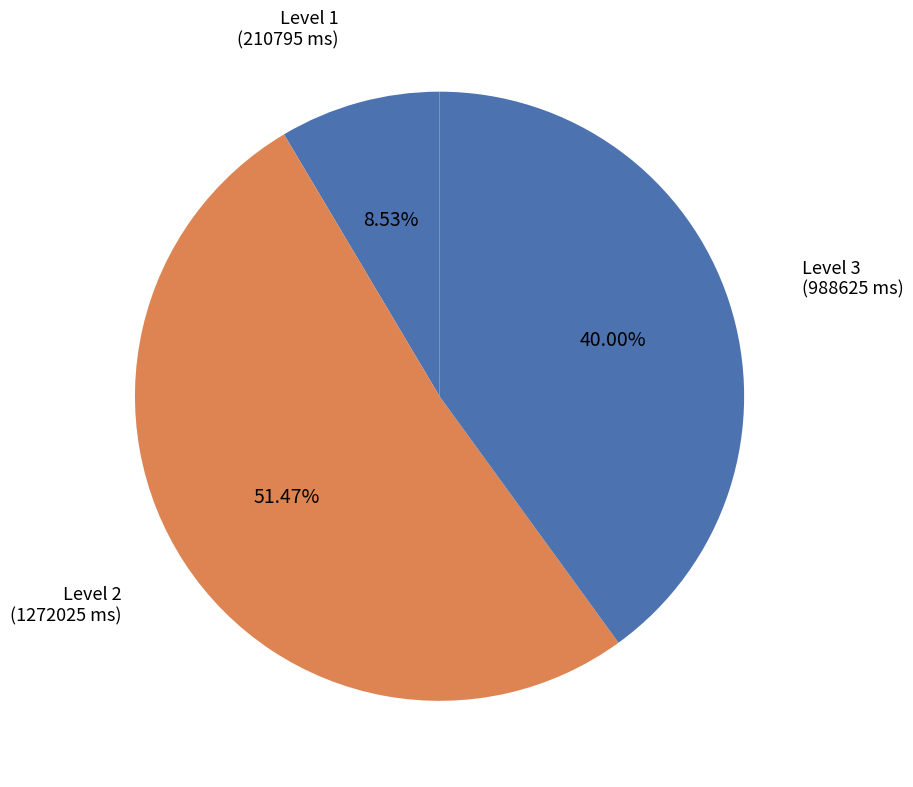

What percentage is the Level 1 slice, to the nearest percent?

9%